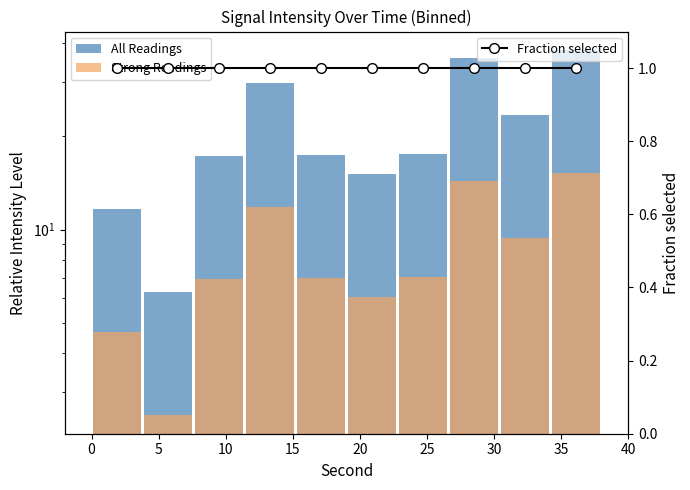

What position from the right is 35?

2